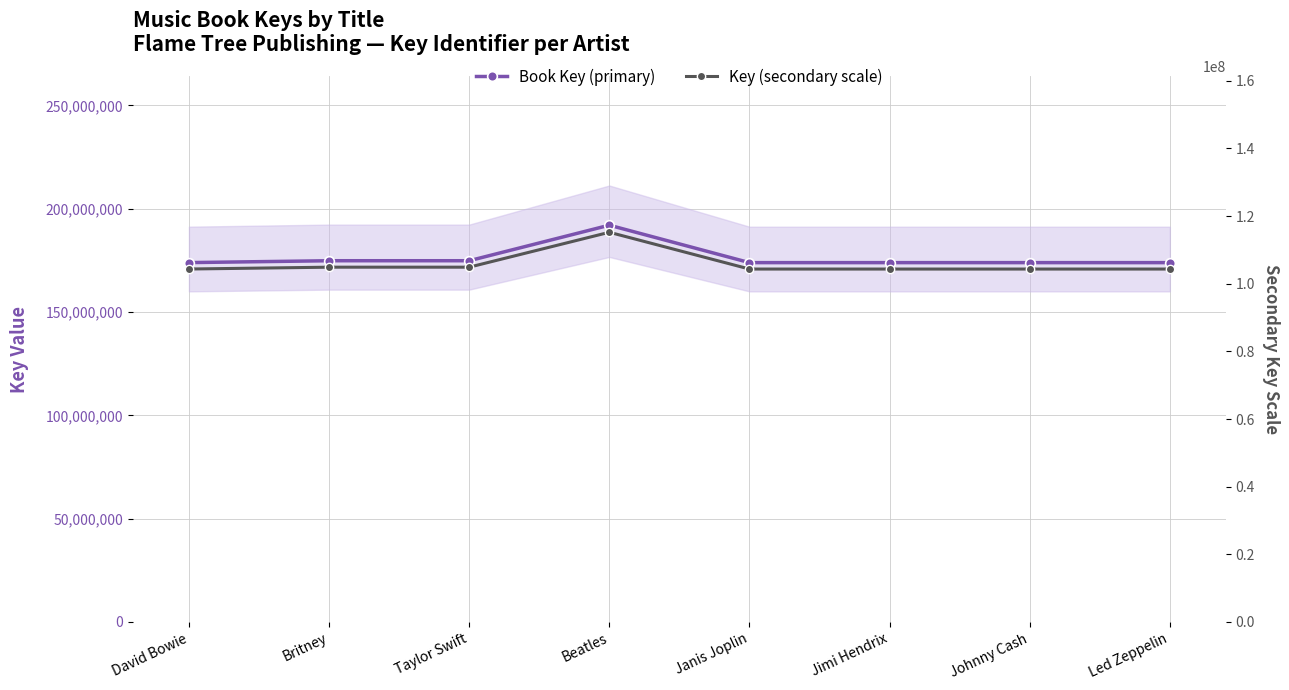

What is the maximum value for Book Key (primary)?

192003118.0